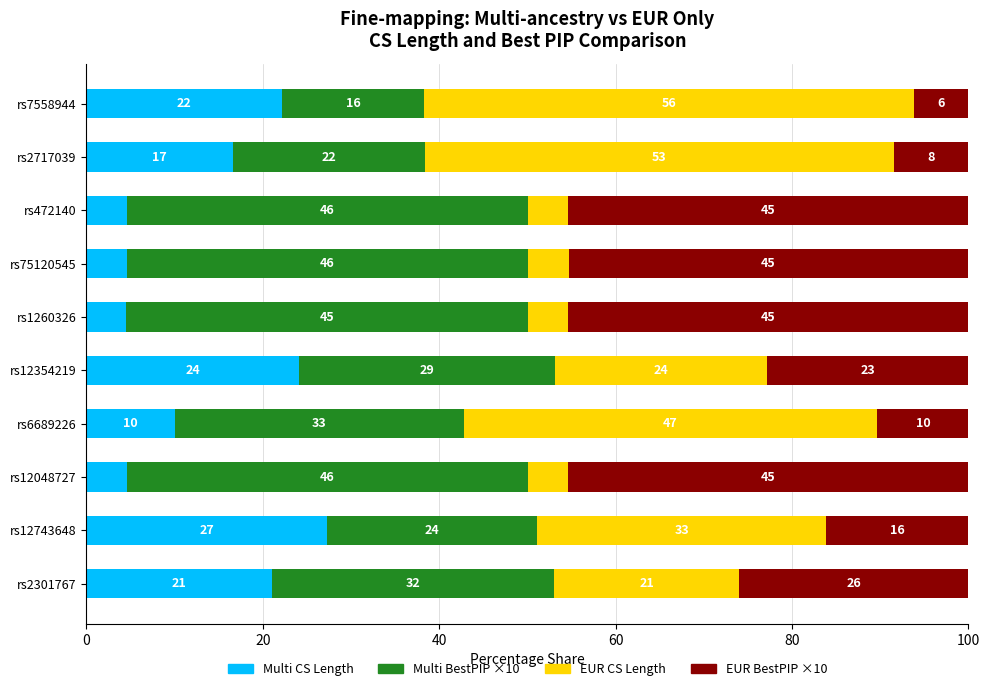

What are all the series names shown in the legend?

Multi CS Length, Multi BestPIP ×10, EUR CS Length, EUR BestPIP ×10